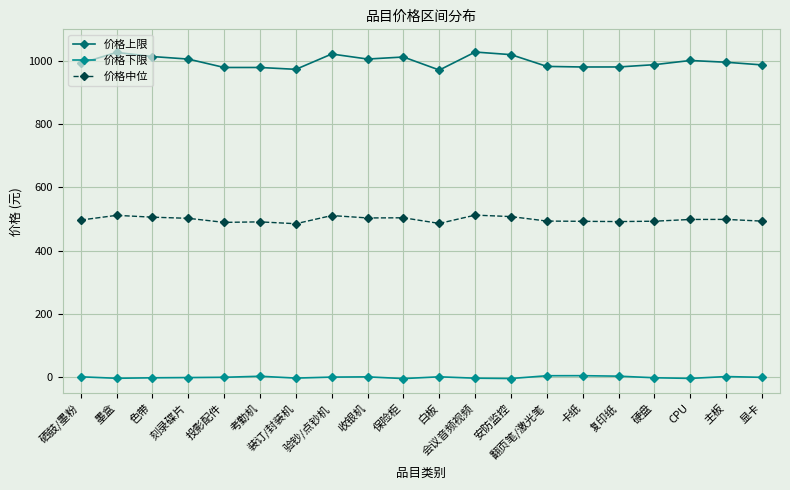

What is the spread (max minus min) of values at 显卡?

988.1